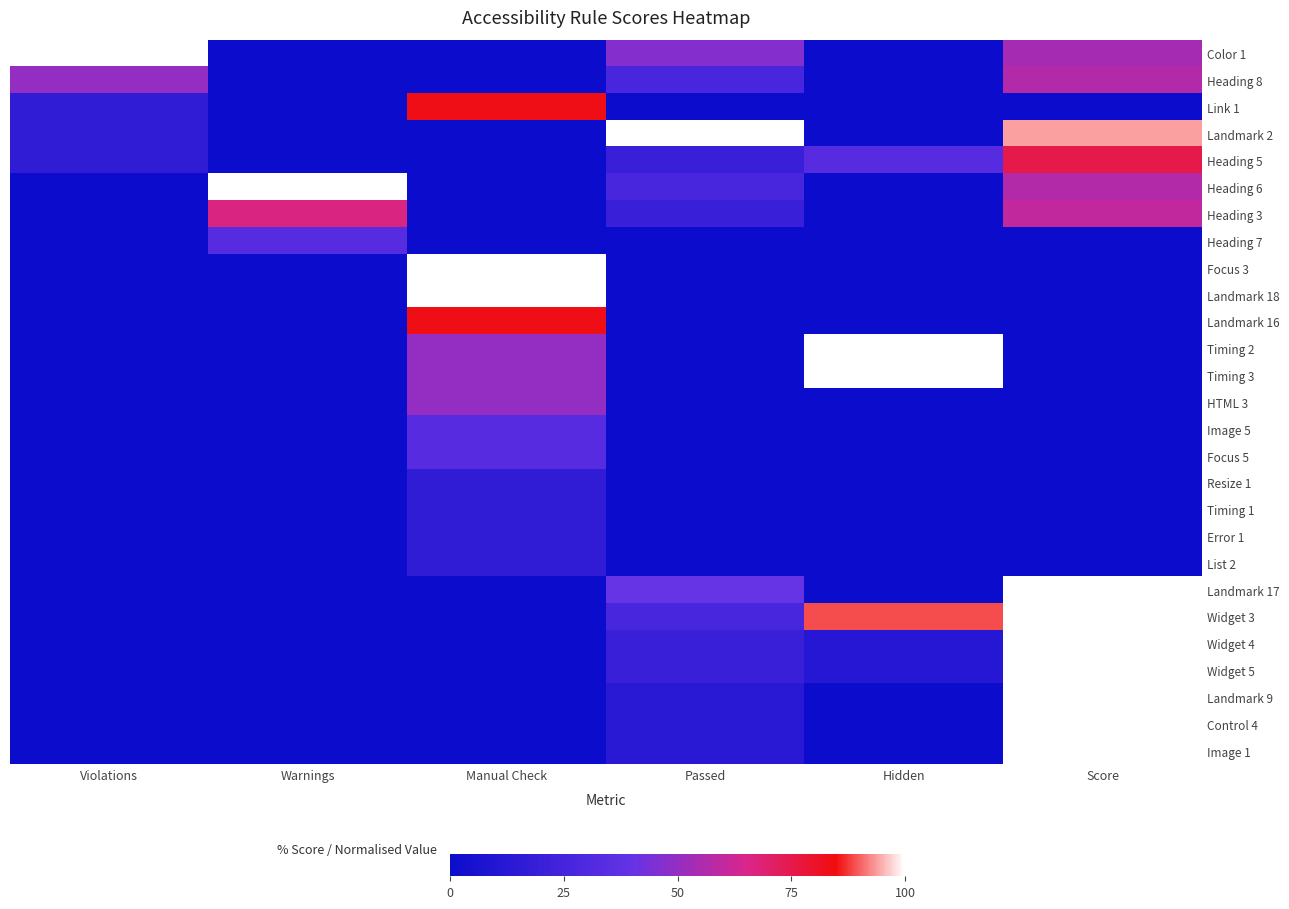

Which category has the lowest value across all series?

Warnings